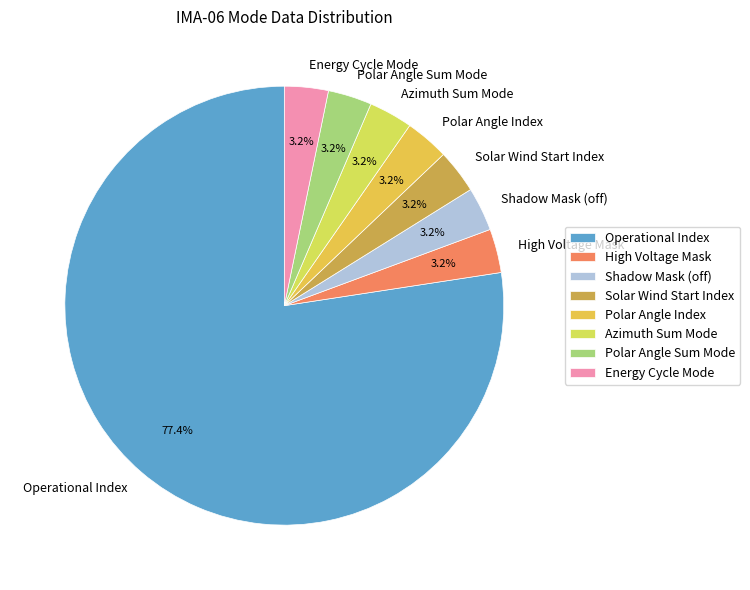

Does Operational Index represent more than half of the total?

Yes